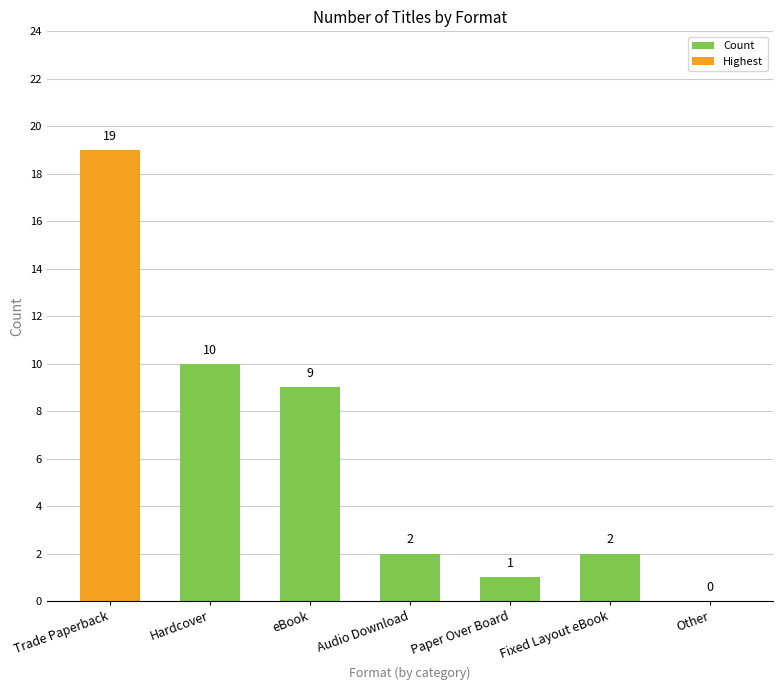

The chart shows a value of -7 at Other. True or false?

False